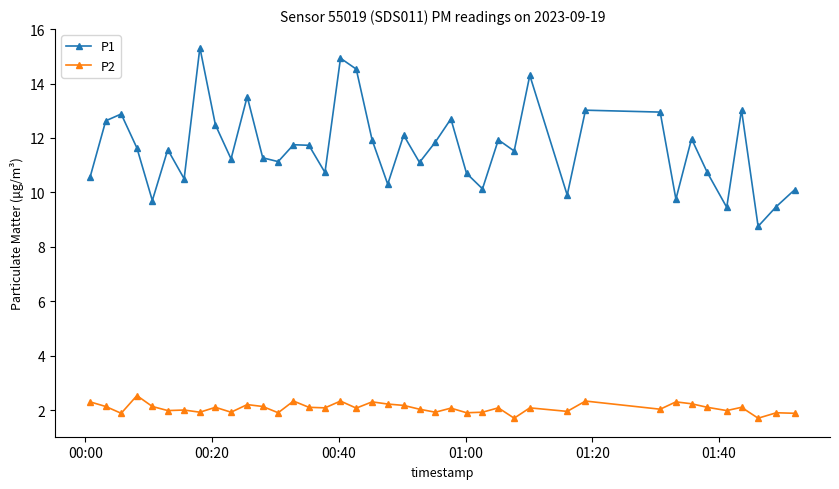

True or false: P2 and P1 cross at least once.

False